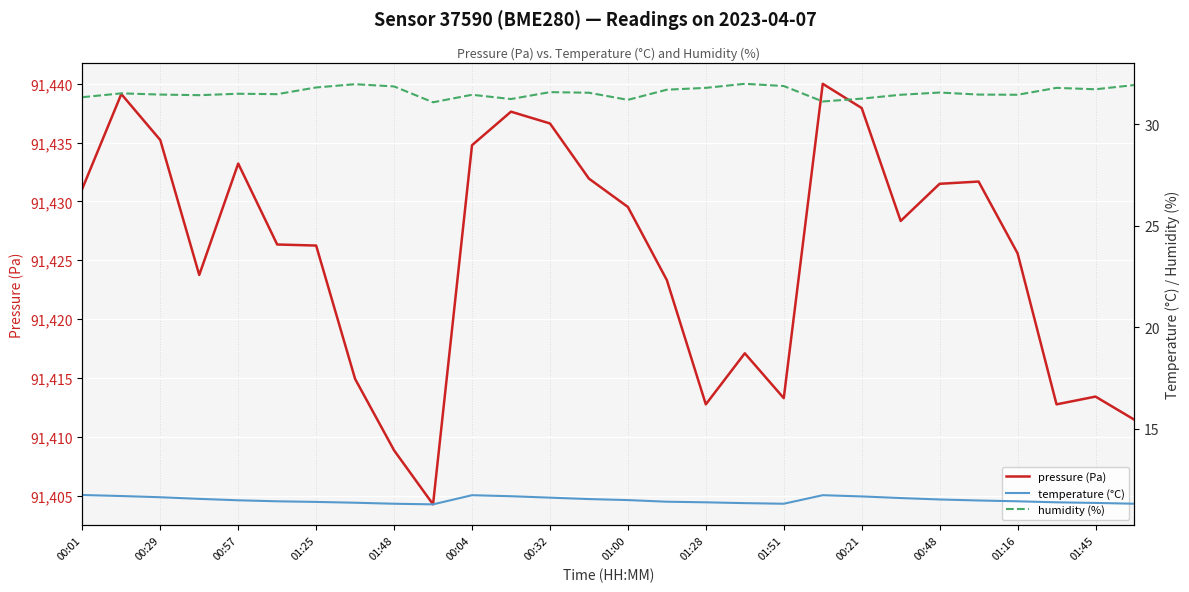

True or false: humidity (%) and pressure (Pa) cross at least once.

False